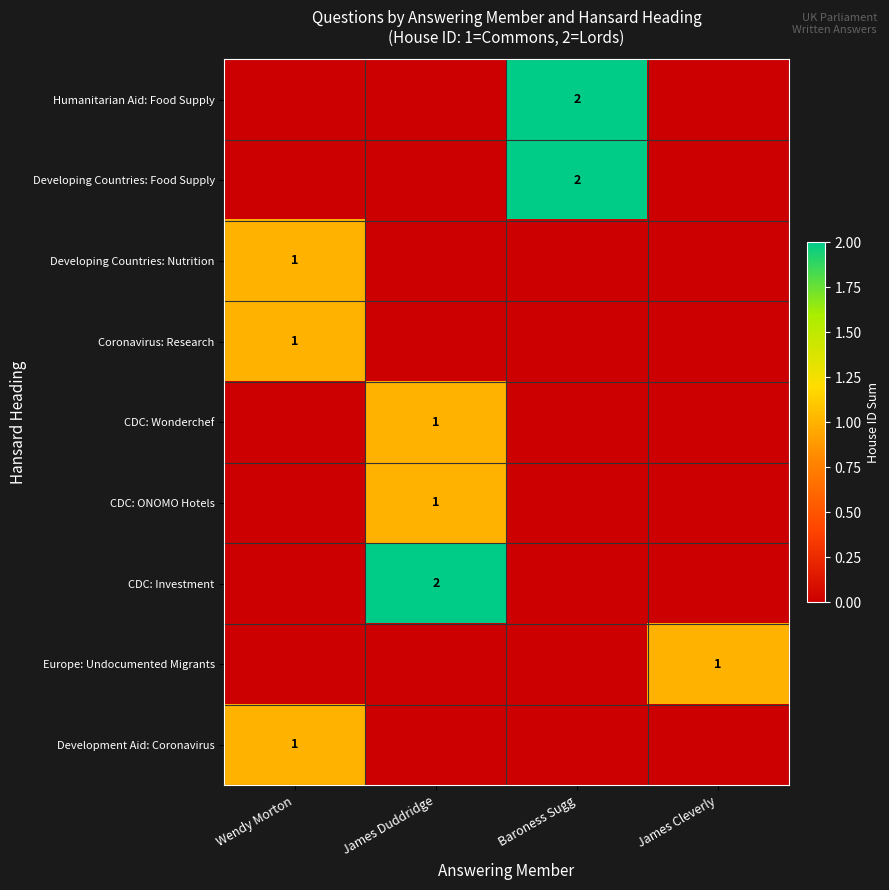

True or false: CDC: Wonderchef has a value of 1 at James Duddridge.

True